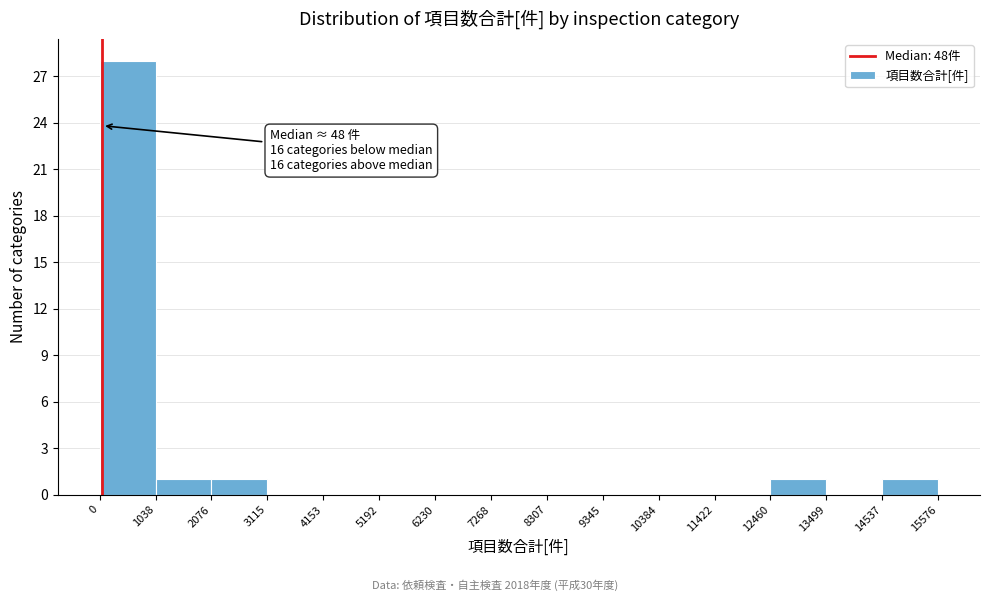

Over which range of the x-axis is the bar tallest?

0 to 1038